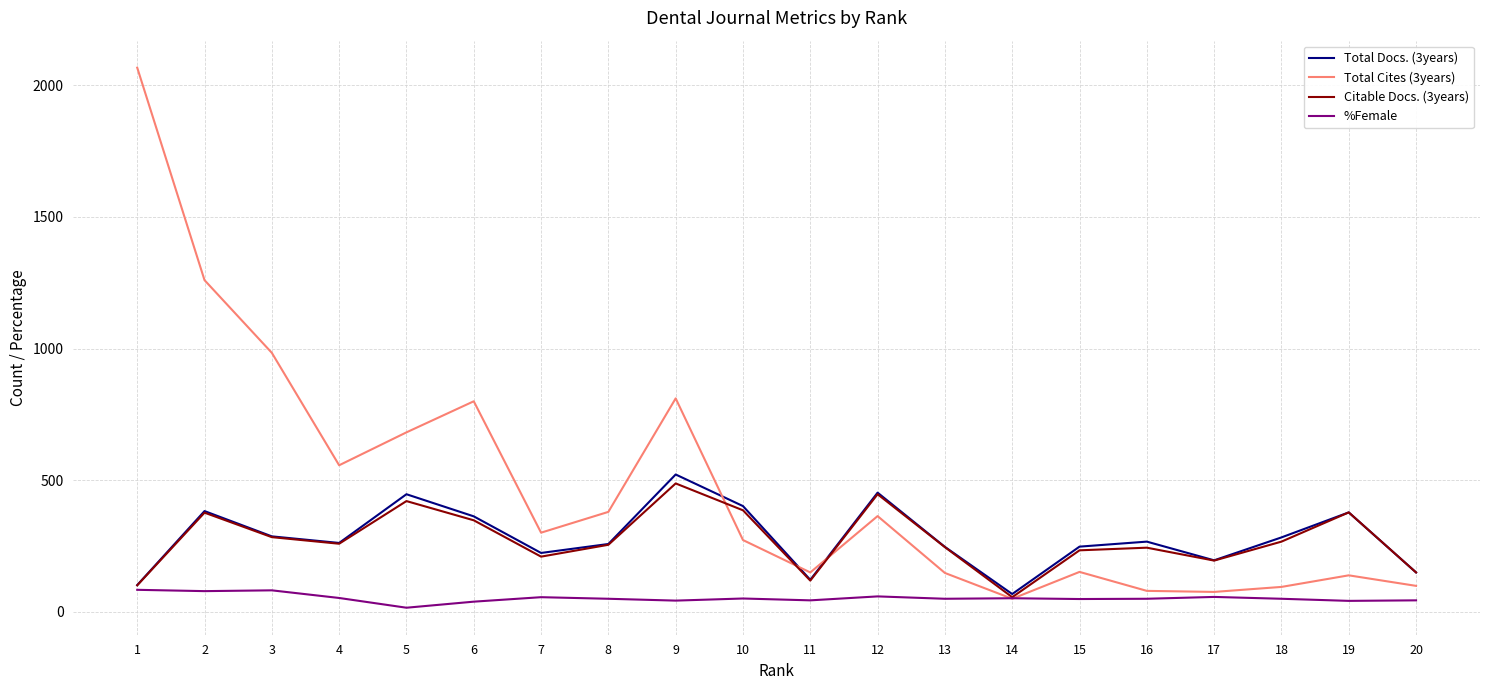

What are all the series names shown in the legend?

Total Docs. (3years), Total Cites (3years), Citable Docs. (3years), %Female